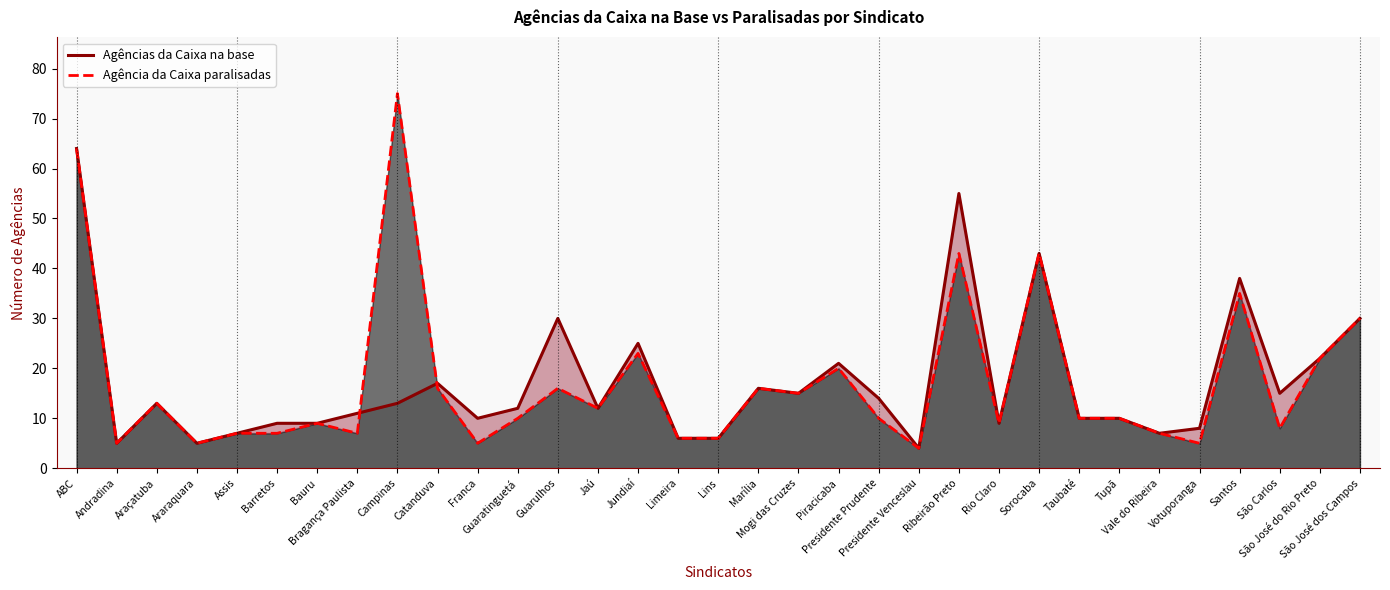

What is the difference between the Agência da Caixa paralisadas values at Mogi das Cruzes and Jaú?

3